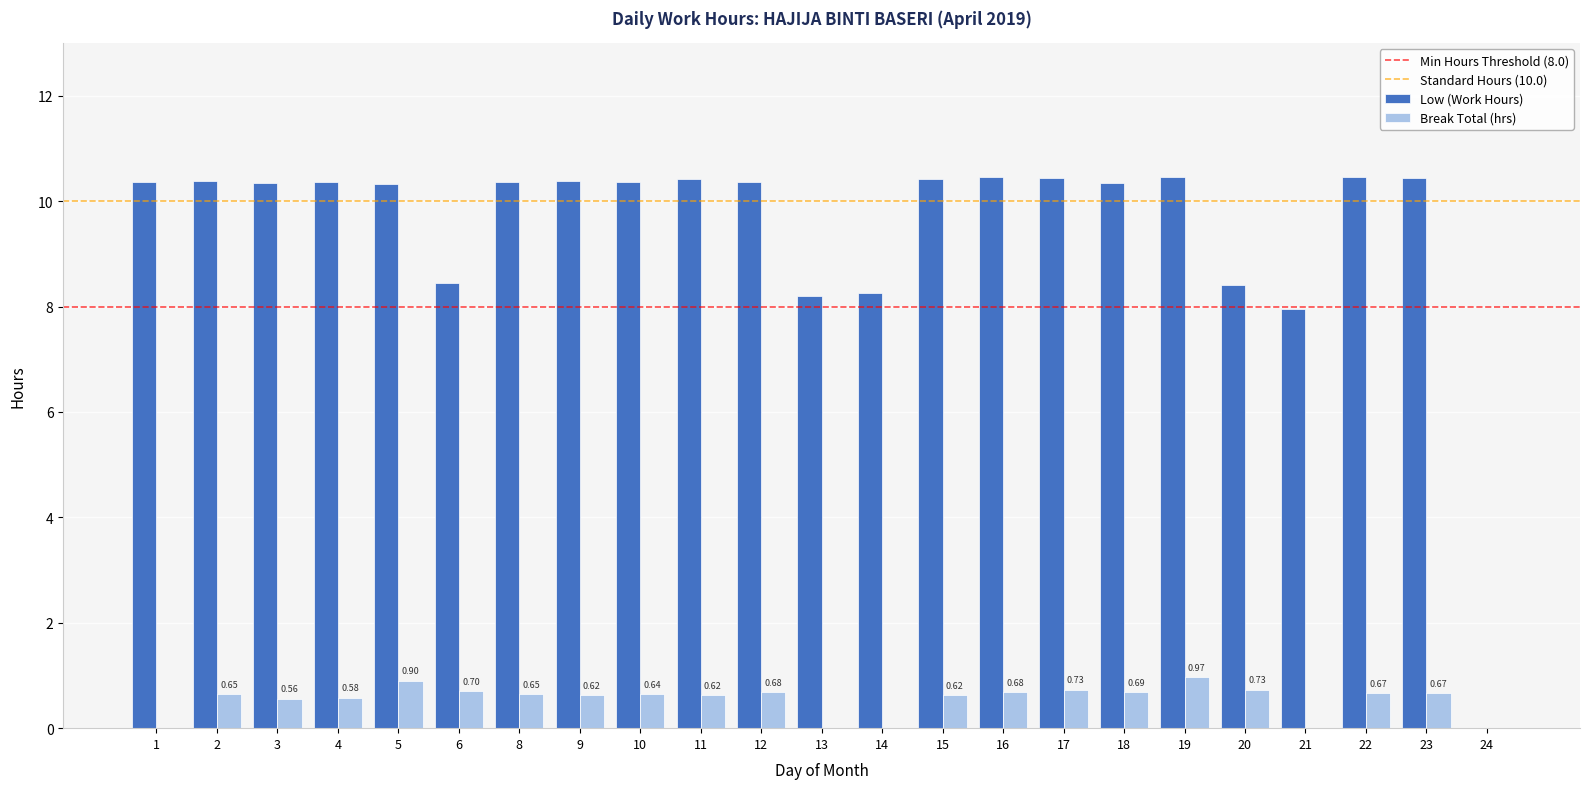

What is the sum of the Break Total (hrs) values at 14 and 18?

0.7